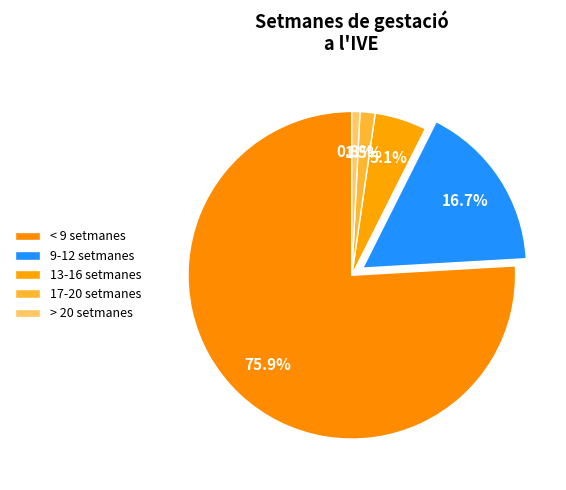

Which slice is the largest?

< 9 setmanes